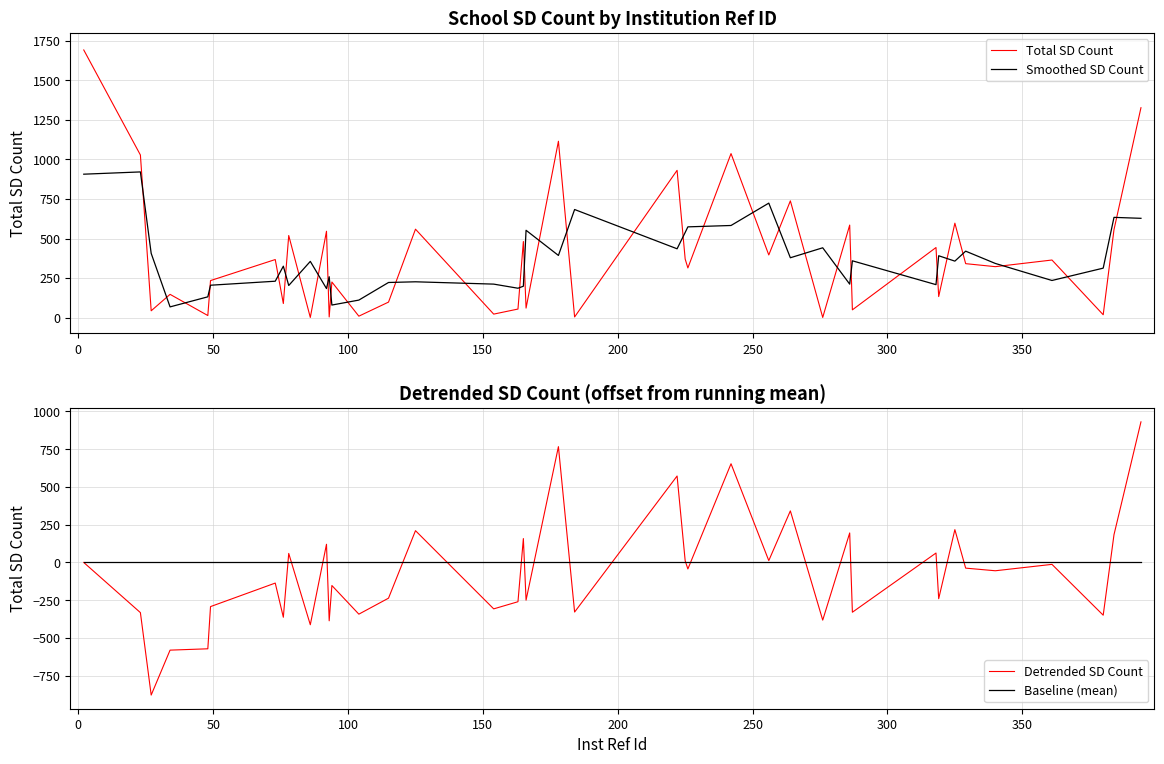

Reading left to right, extract all data points from this chart.

Total SD Count: 1692.0	1028.0	43.0	147.0	13.0	234.0	367.0	89.0	519.0	1.0	546.0	4.0	225.0	9.0	98.0	559.0	22.0	54.0	481.0	60.0	1115.0	4.0	931.0	370.0	314.0	1037.0	396.0	738.0	1.0	585.0	49.0	443.0	133.0	597.0	341.0	322.0	364.0	18.0	556.0	1327.0
Smoothed SD Count: 906.7	921.0	406.0	67.7	131.3	204.7	230.0	325.0	203.0	355.3	183.7	258.3	79.3	110.7	222.0	226.3	211.7	185.7	198.3	552.0	393.0	683.3	435.0	538.3	573.7	582.3	723.7	378.3	441.3	211.7	359.0	208.3	391.0	357.0	420.0	342.3	234.7	312.7	633.7	627.7
Detrended SD Count: 0.0	-332.0	-878.0	-580.5	-571.6	-292.2	-136.4	-362.6	59.9	-412.3	120.6	-386.2	-152.5	-342.2	-236.3	210.6	-307.2	-259.9	158.3	-249.6	767.1	-328.3	572.7	11.2	-43.0	653.8	12.4	341.7	-381.7	195.6	-329.4	62.6	-239.9	217.5	-37.4	-54.9	-12.5	-349.1	184.1	931.2
Baseline (mean): 0.0	0.0	0.0	0.0	0.0	0.0	0.0	0.0	0.0	0.0	0.0	0.0	0.0	0.0	0.0	0.0	0.0	0.0	0.0	0.0	0.0	0.0	0.0	0.0	0.0	0.0	0.0	0.0	0.0	0.0	0.0	0.0	0.0	0.0	0.0	0.0	0.0	0.0	0.0	0.0